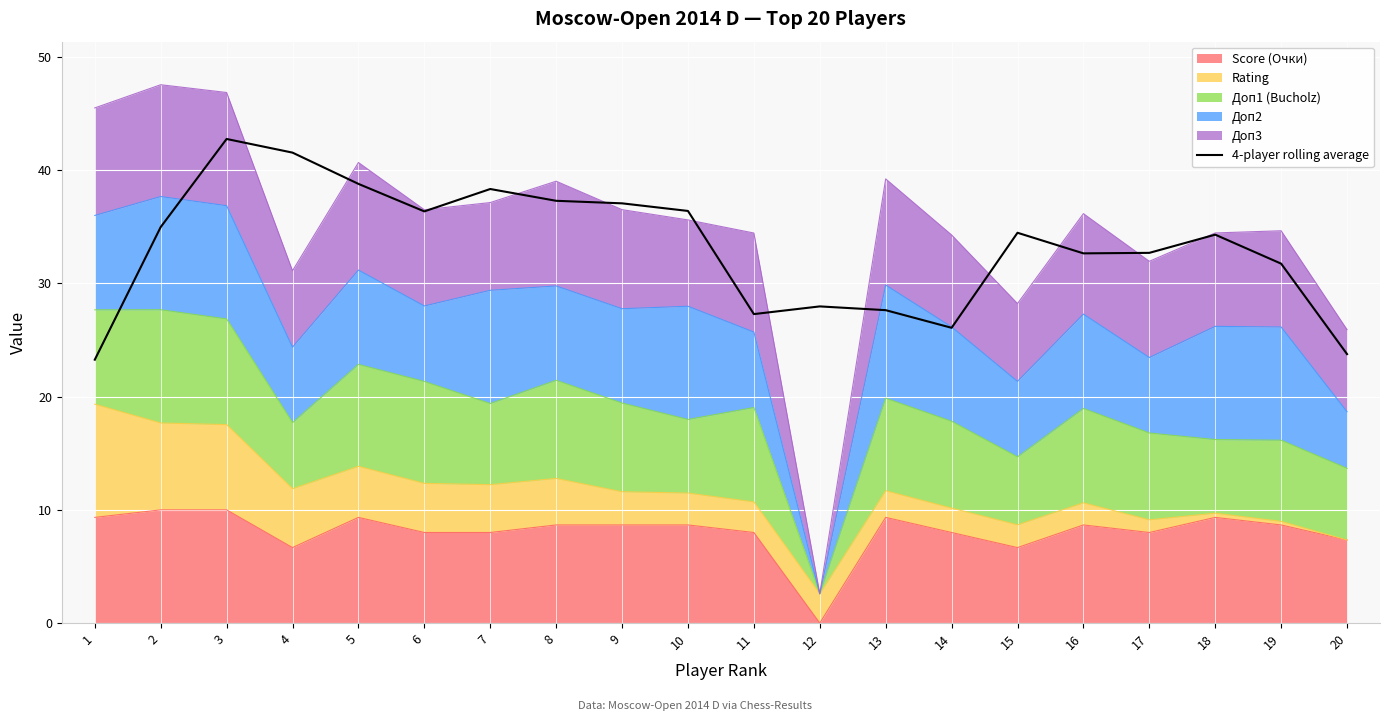

Count the number of values greater than 34.

11